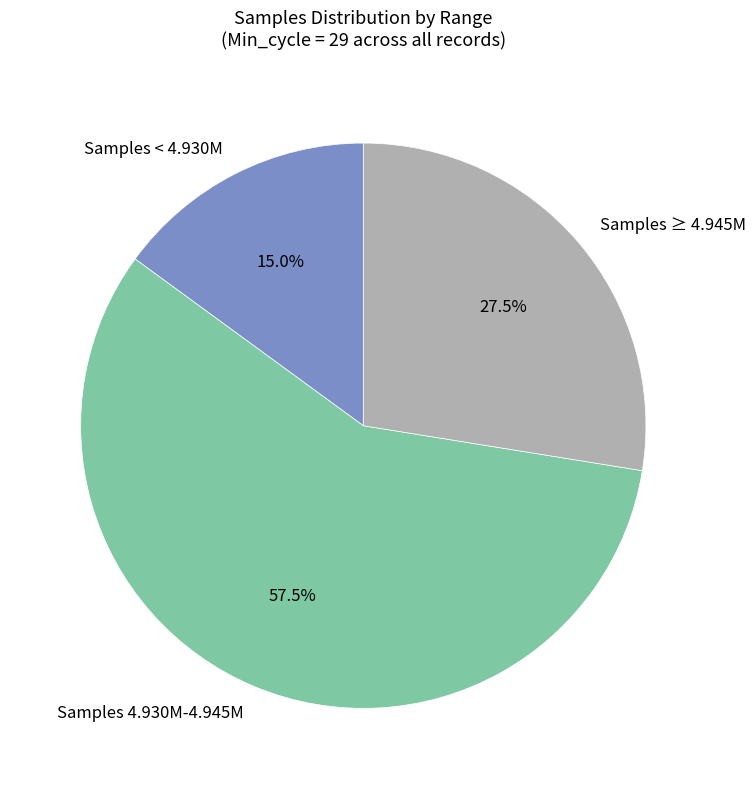

What is the smallest slice in the pie chart?

Samples < 4.930M